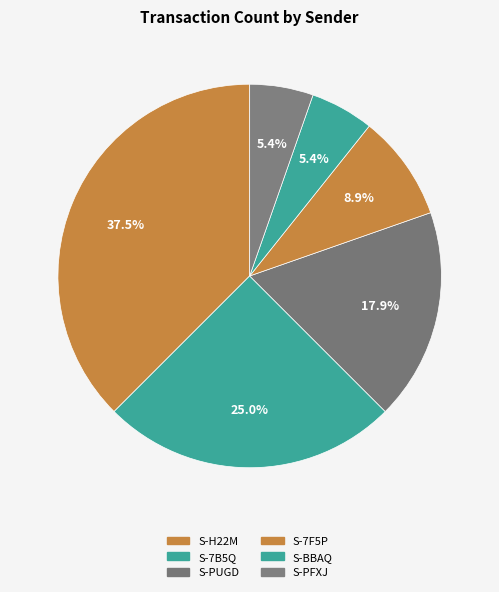

How many segments does this pie chart have?

6